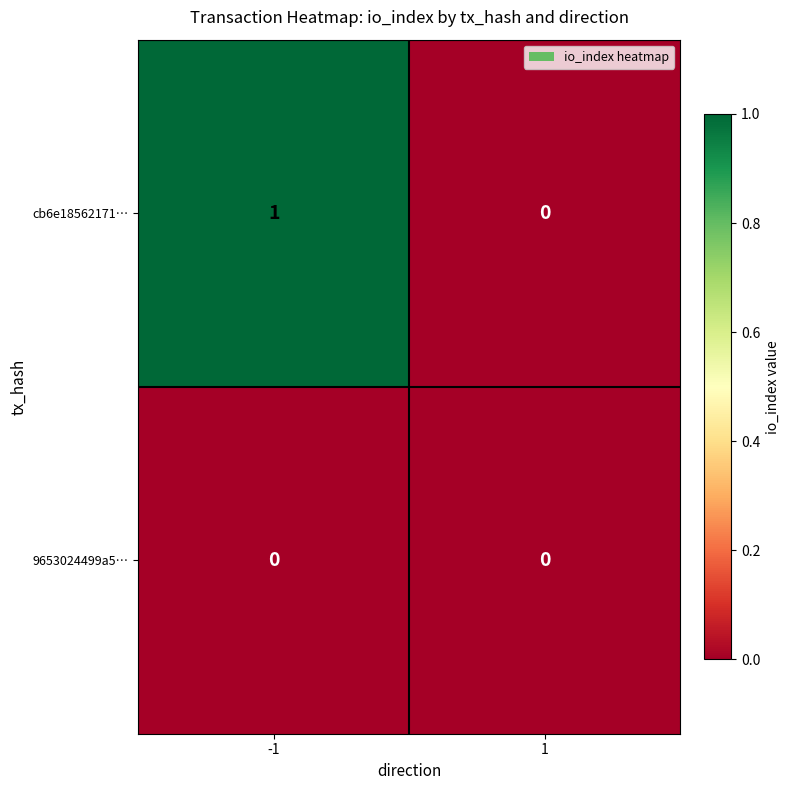

Which series has the largest range (max minus min)?

cb6e18562171…